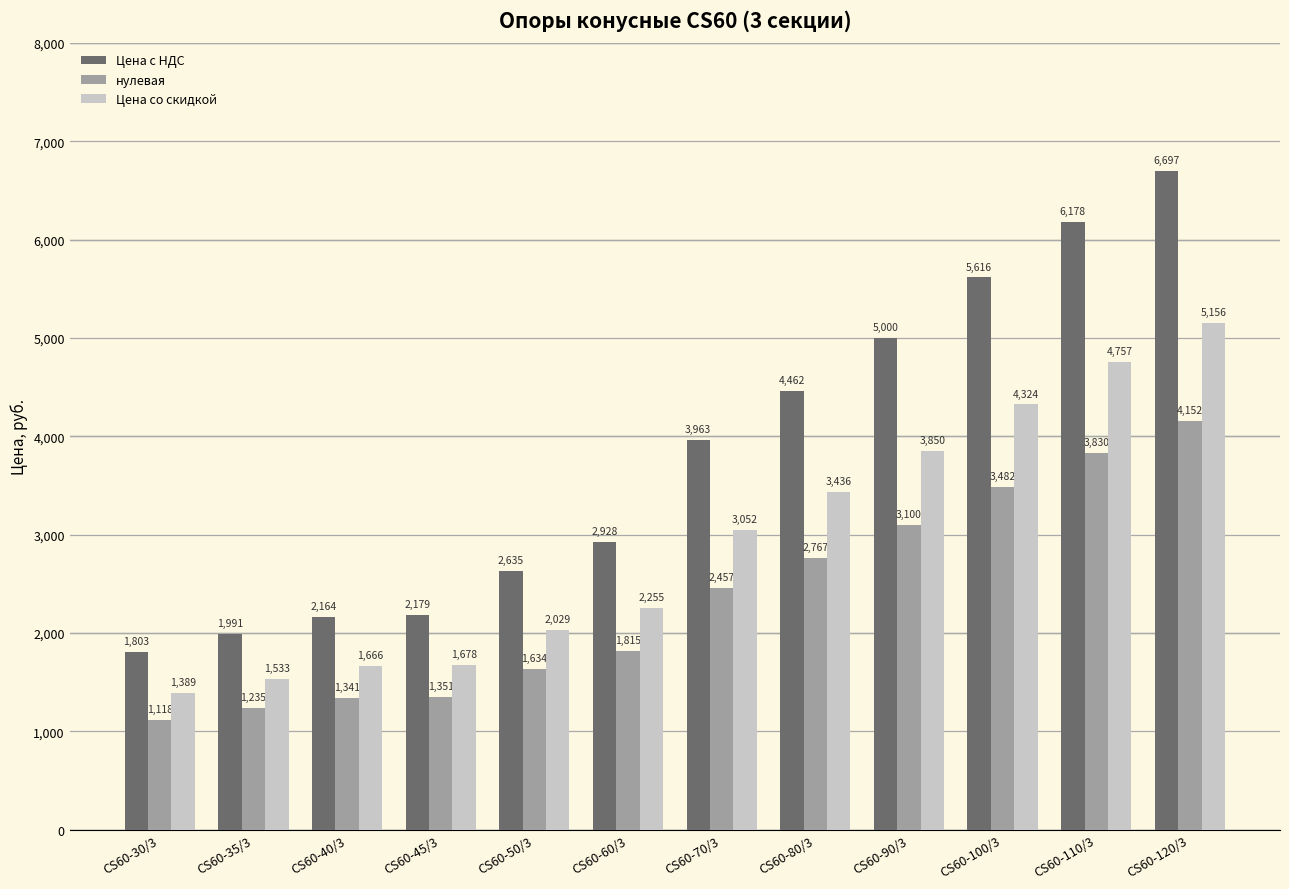

At which category is the sum across all series the highest?

CS60-120/3